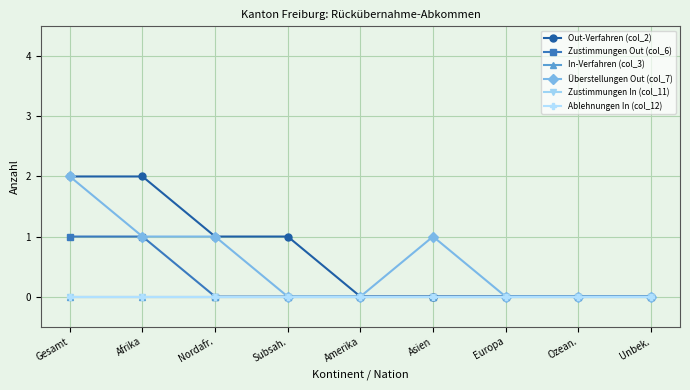

Rank the categories by Zustimmungen In (col_11) value from lowest to highest.

Gesamt, Afrika, Nordafr., Subsah., Amerika, Asien, Europa, Ozean., Unbek.